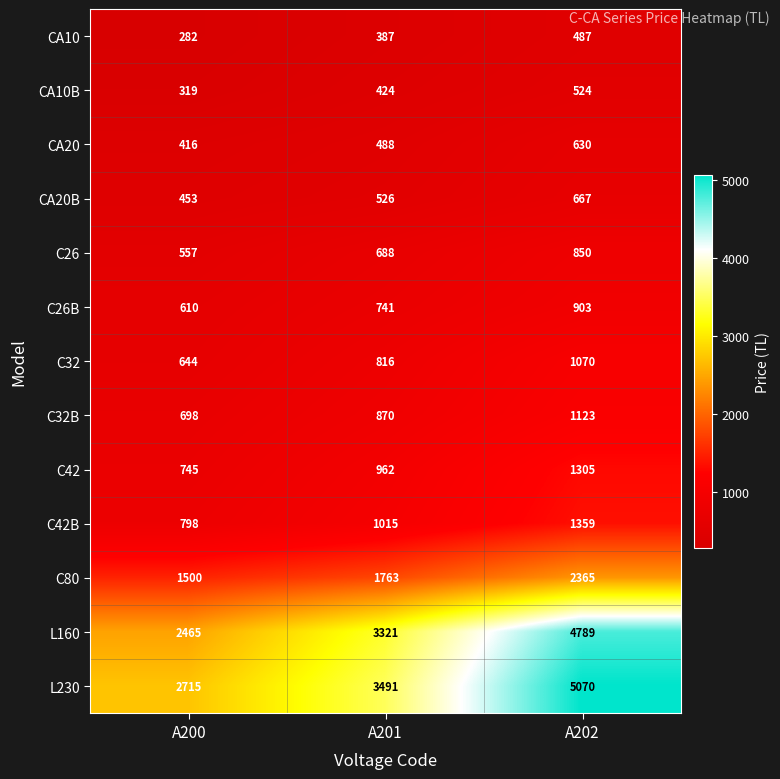

Which category has the highest value across all series?

A202